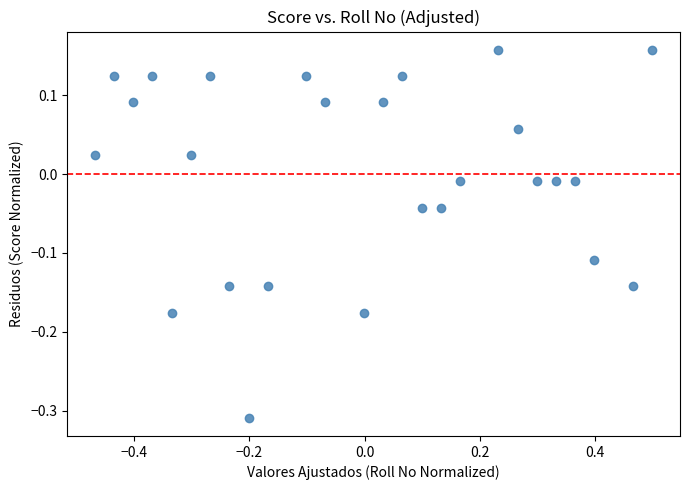

What is the range of X values (max minus min)?

1.0